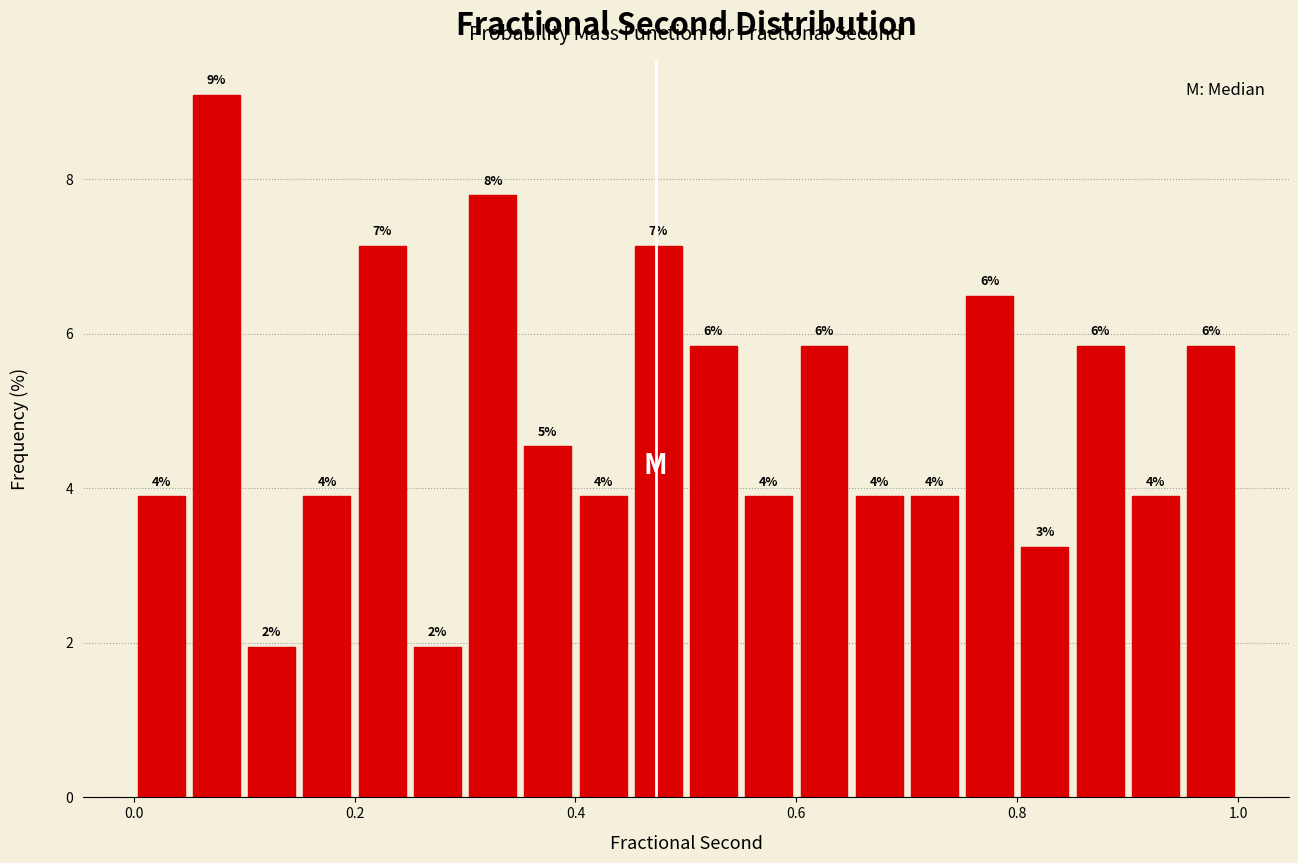

Read against the x-axis, roughly where is the centre of the tallest bar?

0.08